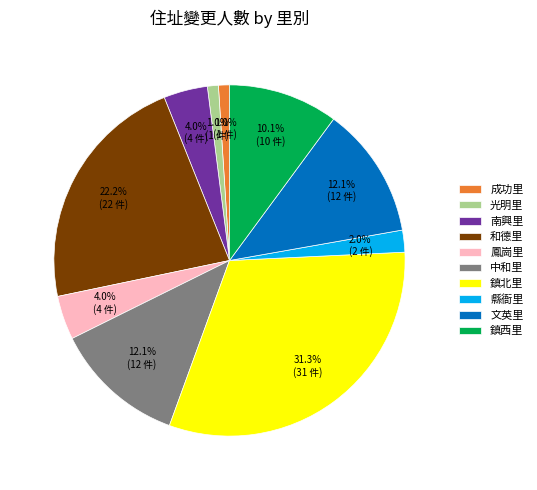

How many segments does this pie chart have?

10